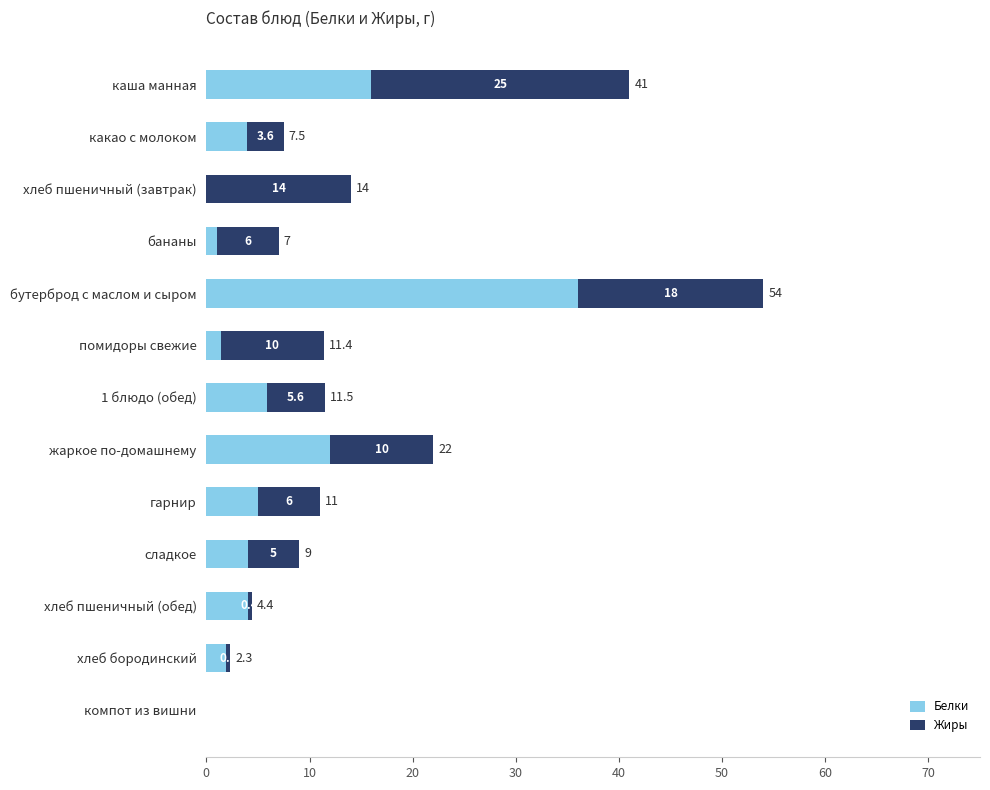

At which label is Белки closest to 18?

каша манная